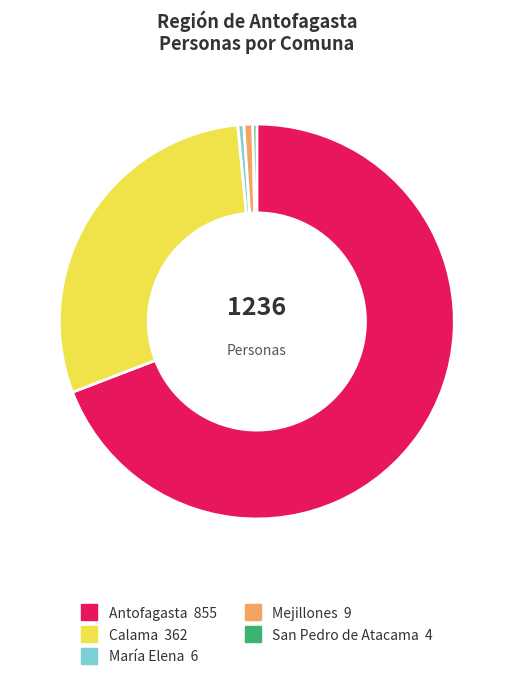

Count the number of slices in the pie.

5